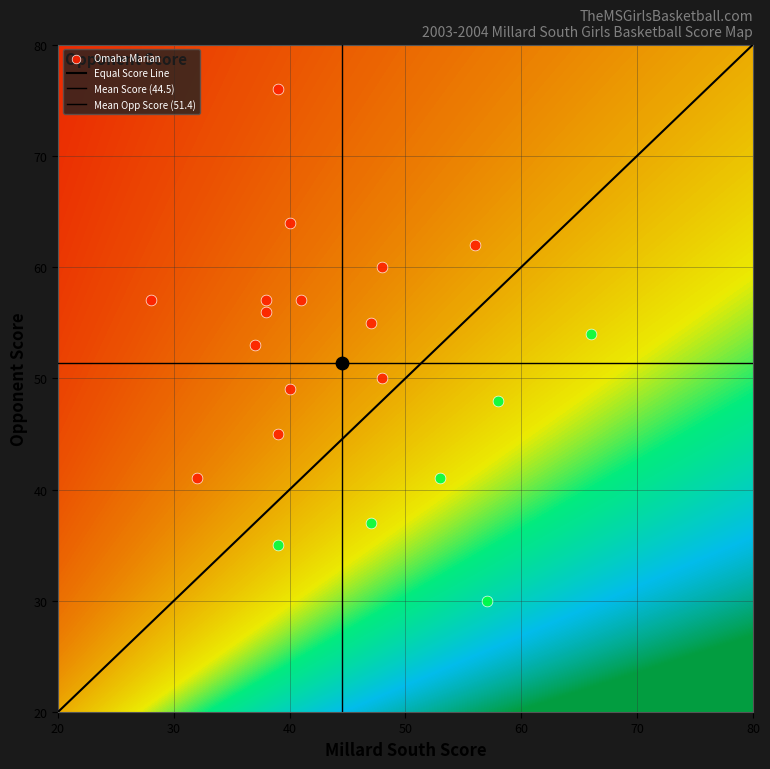

Which has a higher value, 18 or 11?

18